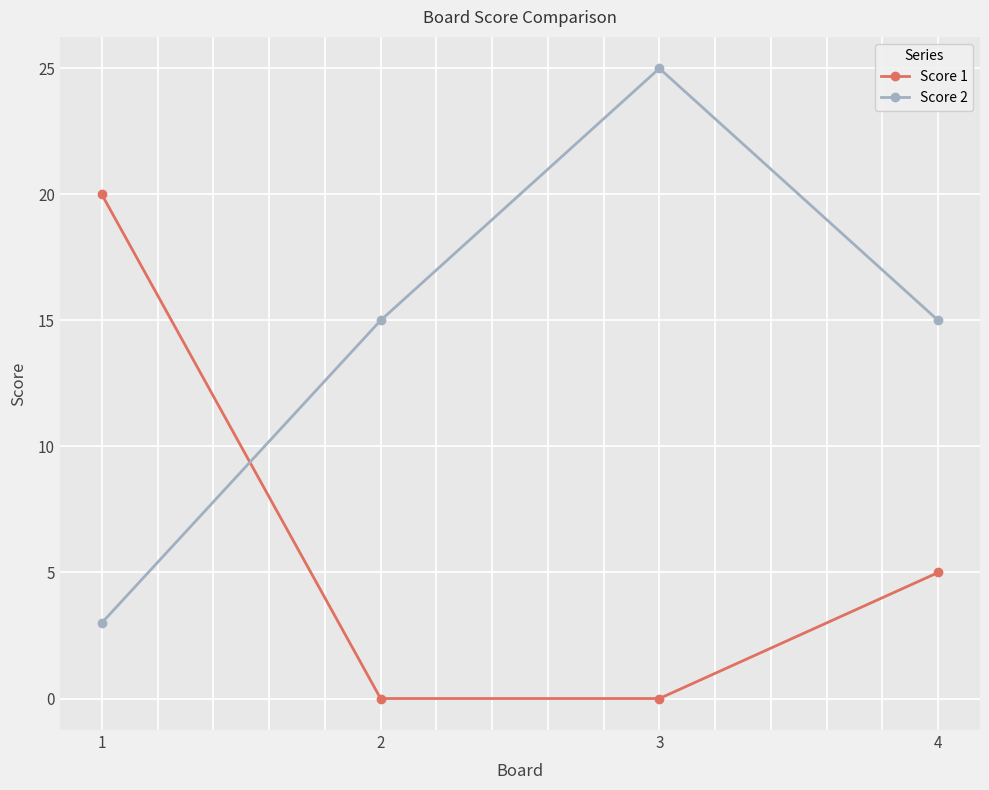

At which label does Score 2 reach its peak?

3